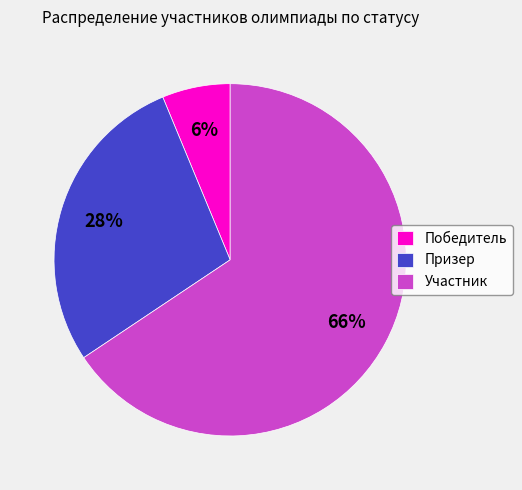

Rank the categories by value from lowest to highest.

Победитель, Призер, Участник